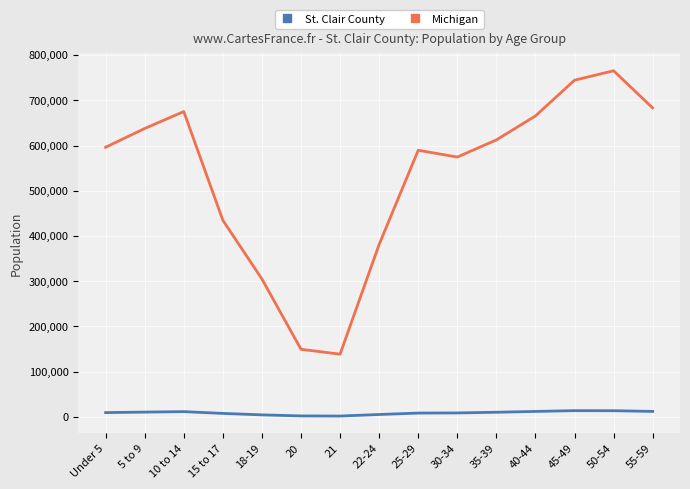

What position from the right is 25-29?

7